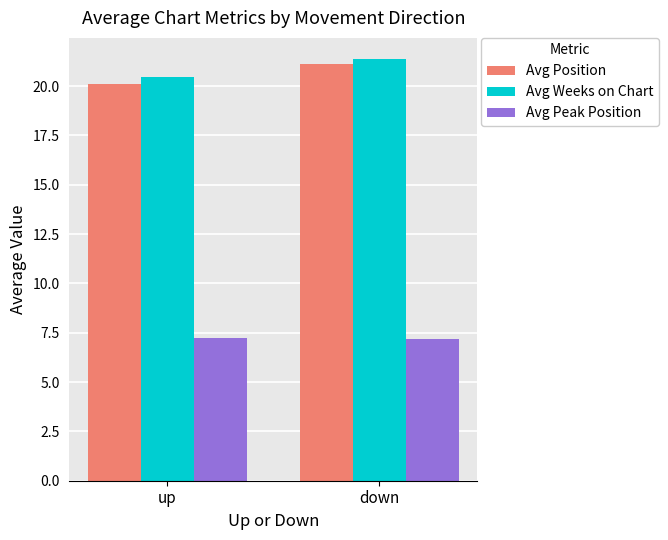

What is the difference between the highest and lowest values at down?

14.2